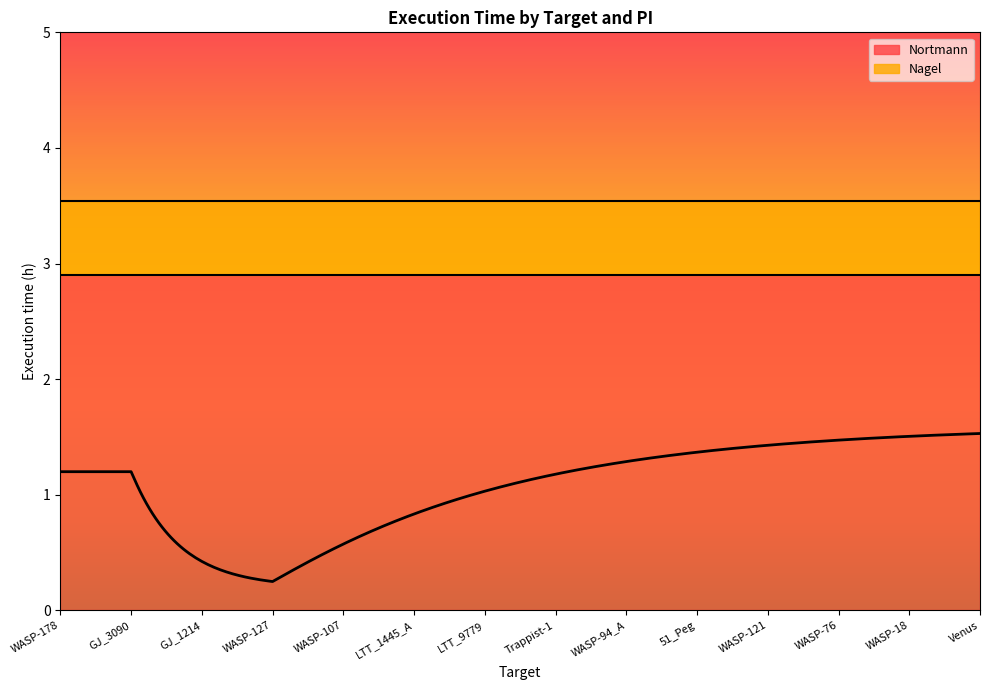

How many lines are shown in the chart?

2